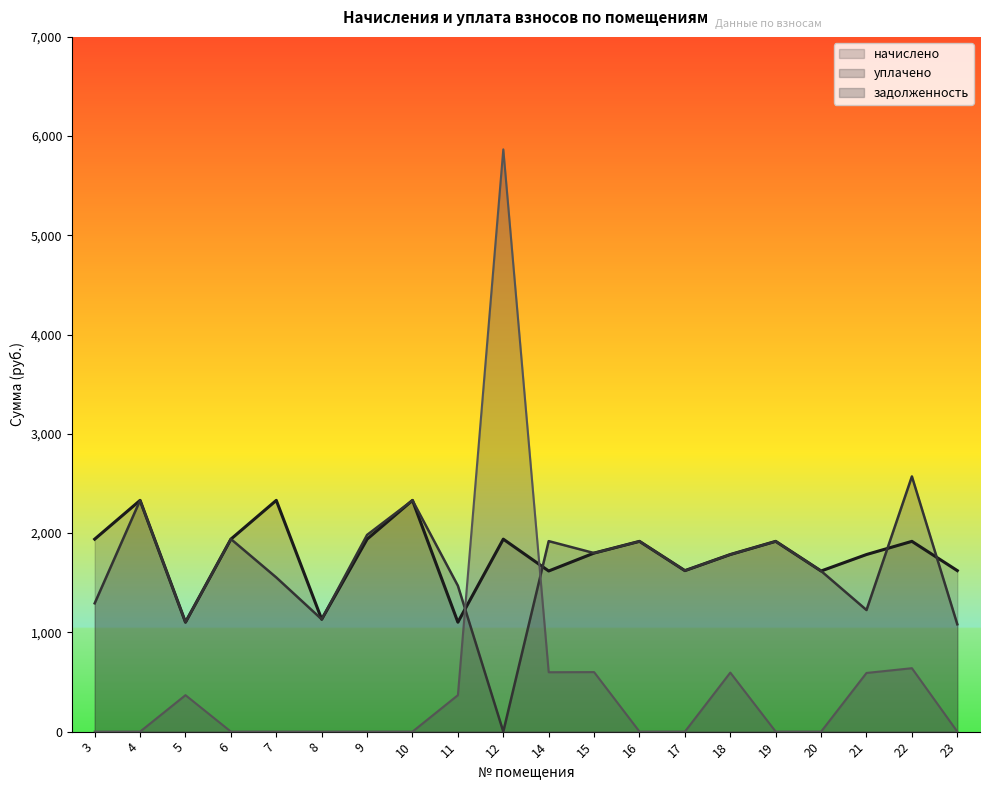

What are all the series names shown in the legend?

начислено, уплачено, задолженность